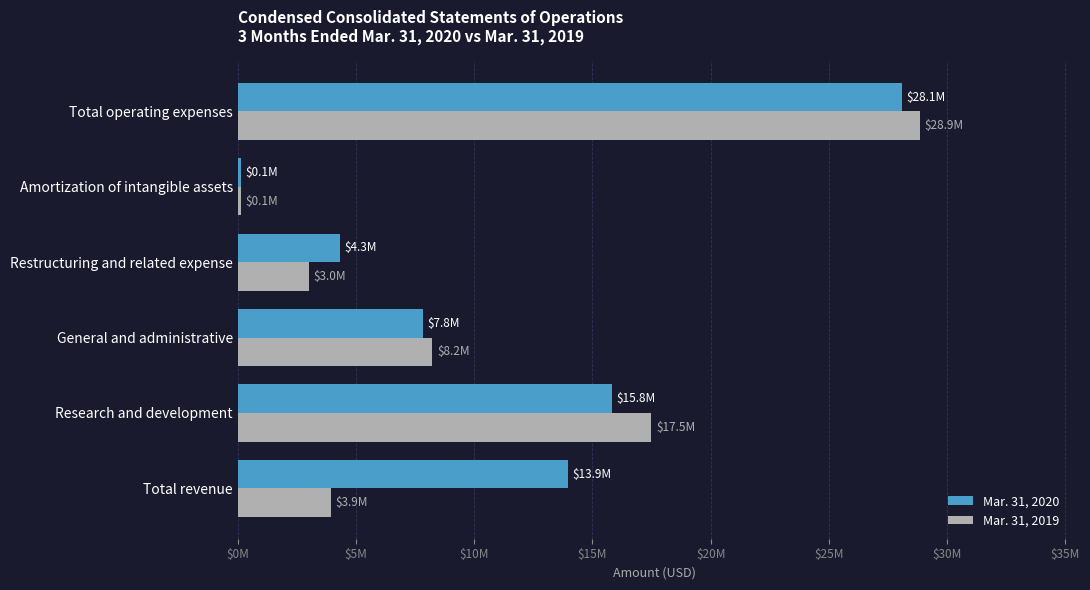

What is the minimum value for Mar. 31, 2019?

140000